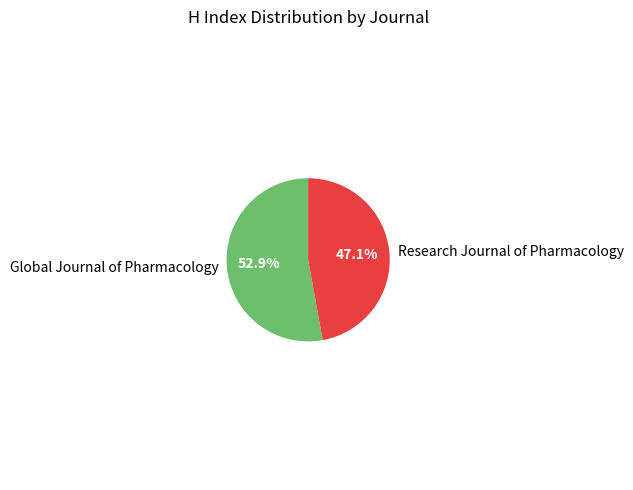

How many slices are in this pie chart?

2